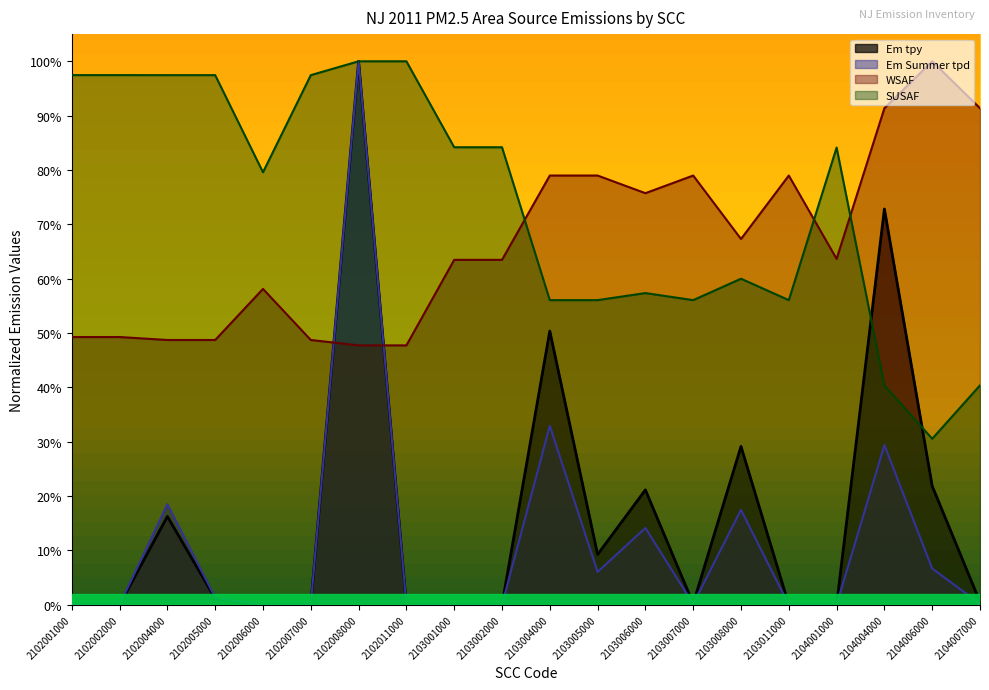

The Em tpy series shows 0.1 at 2103006000. True or false?

False